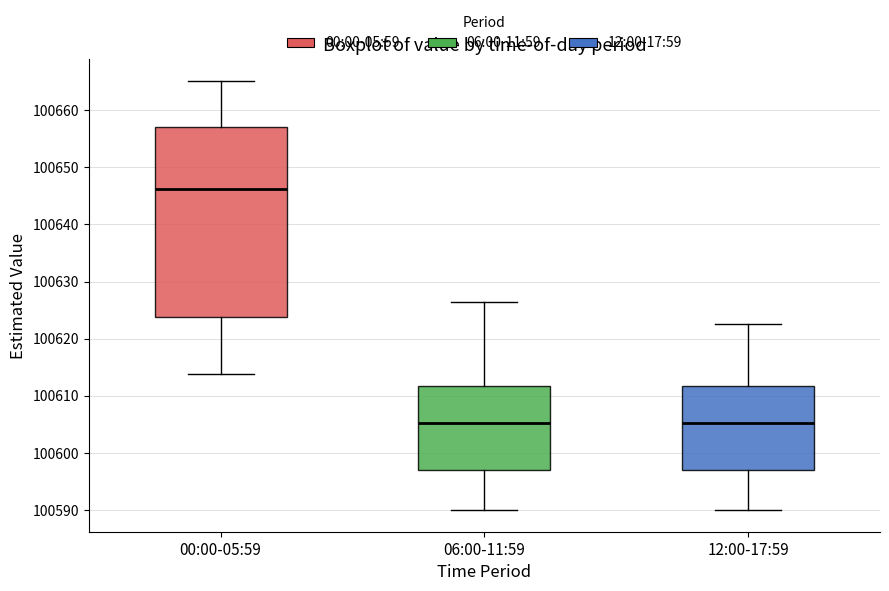

Which box's median line is the highest?

00:00-05:59